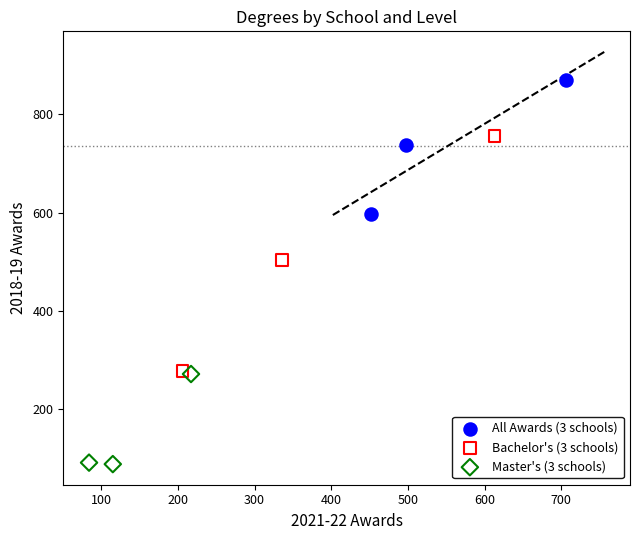

Which series contains the highest Y value?

All Awards (3 schools)